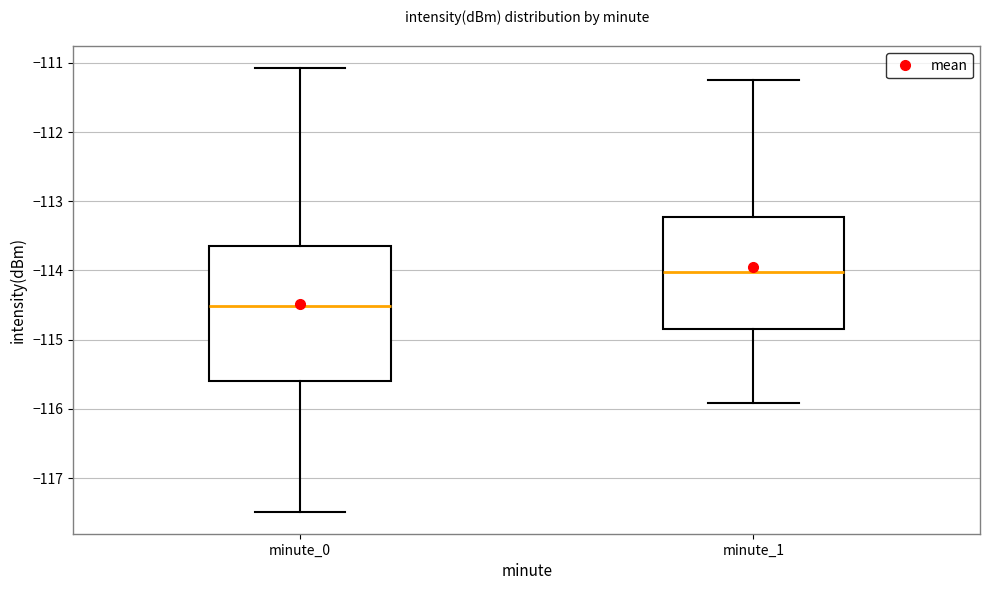

Comparing the boxes themselves (not the whiskers), which one is the tallest?

minute_0